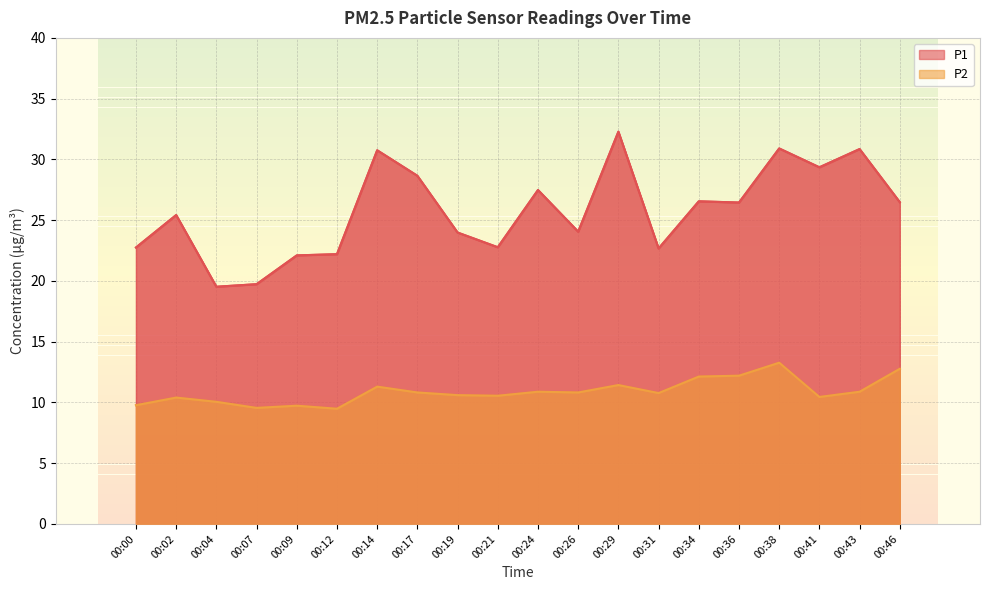

Rank the series at 00:04 from highest to lowest value.

P1, P2